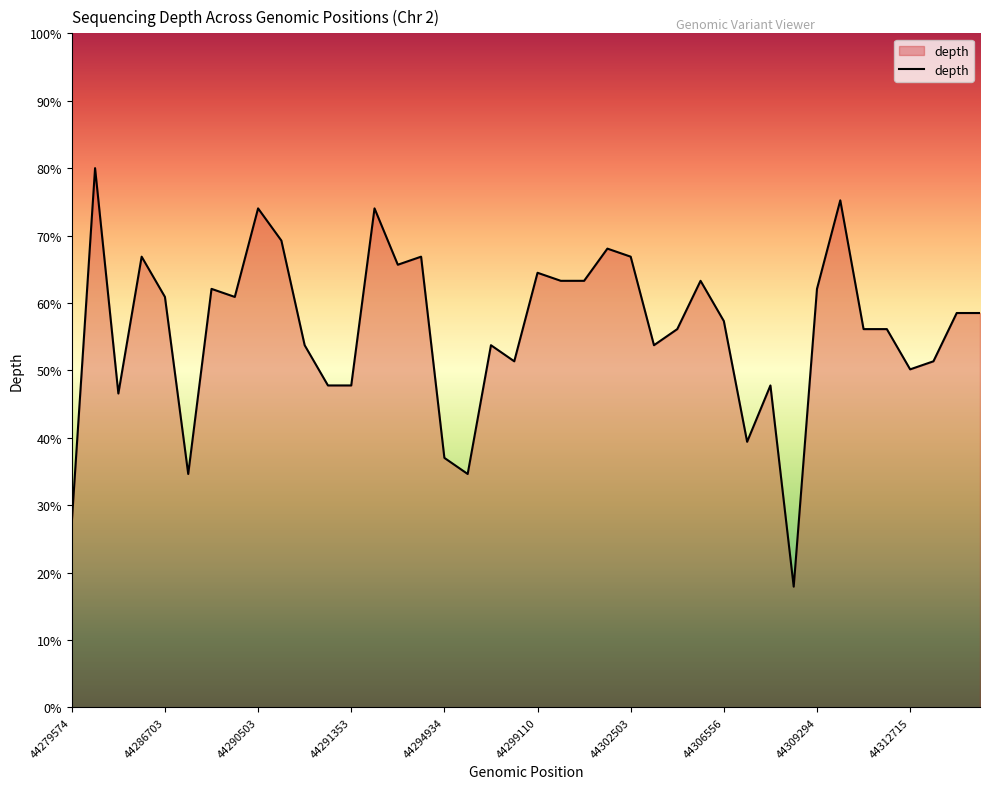

What is the greatest value displayed?

80.0